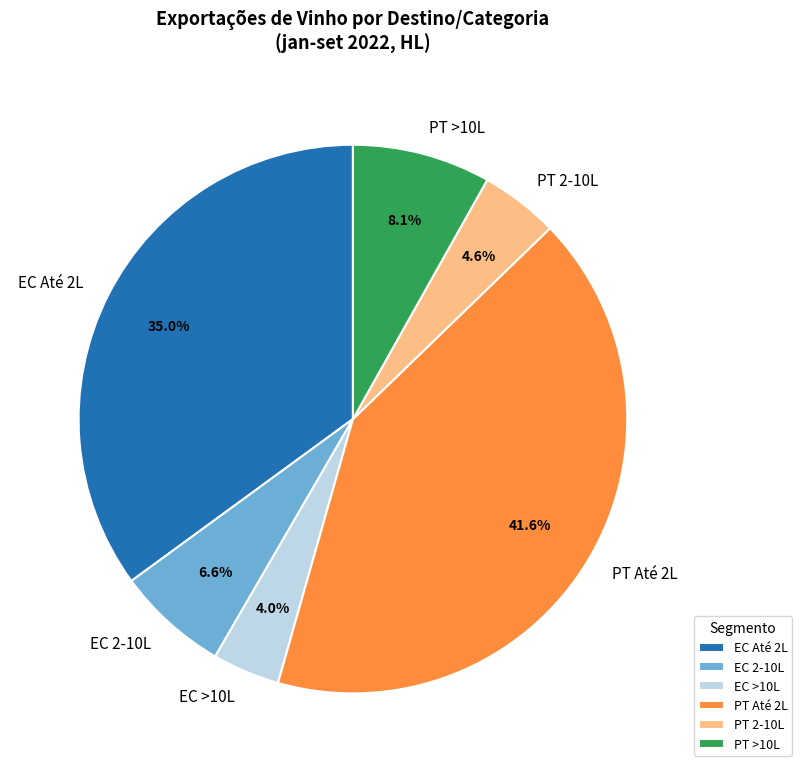

To the nearest percent, what is the average slice percentage?

17%